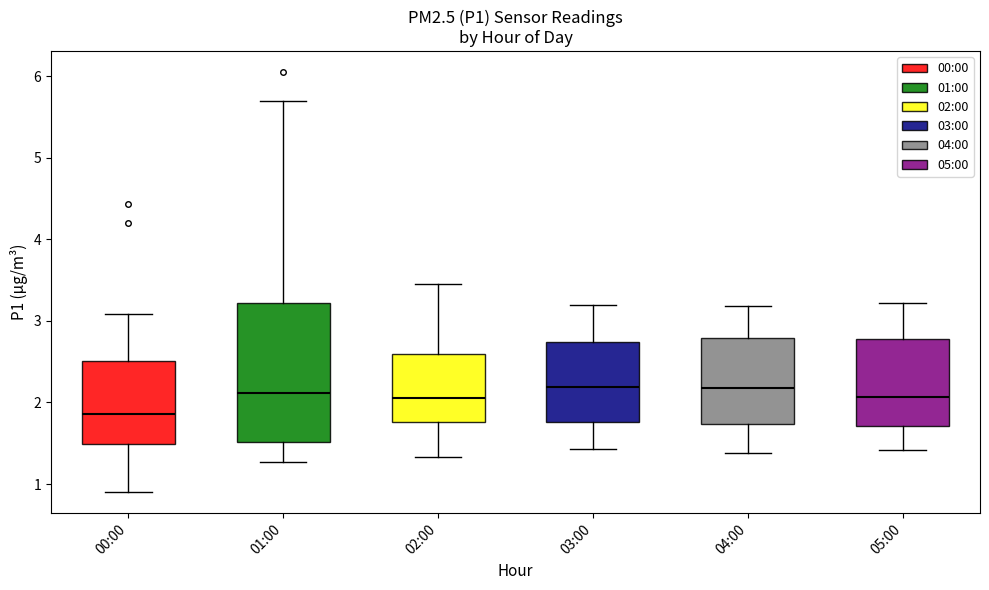

Where is the lower edge of the box for 04:00 on the y-axis? The values are not printed on the chart, so give them approximately, as read against the axis.

1.7